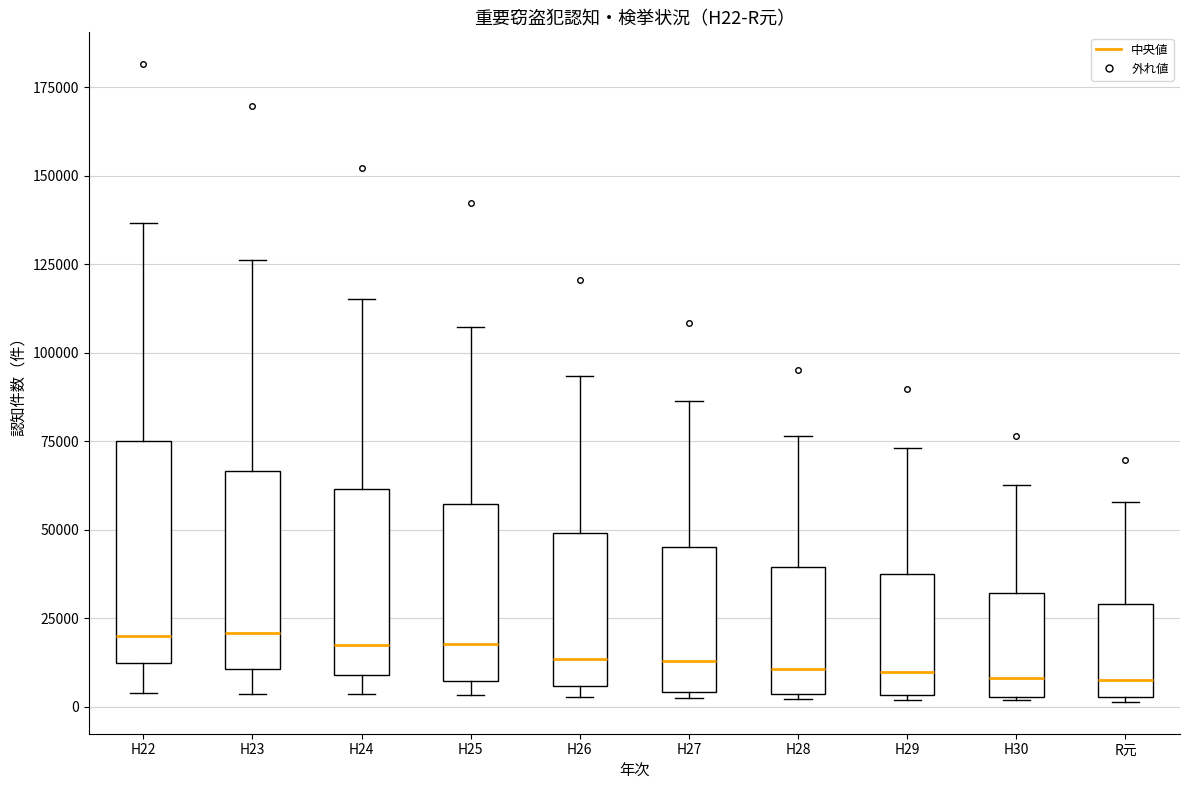

Reading left to right, read every box against the y-axis: the position of its median line, the range the box covers, and the ends of its whiskers. The values are not printed on the chart, so give them approximately, as read against the axis.

H22: median 20000, box 15000 to 75000, whiskers 5000 to 135000
H23: median 20000, box 10000 to 65000, whiskers 5000 to 125000
H24: median 15000, box 10000 to 60000, whiskers 5000 to 115000
H25: median 20000, box 5000 to 55000, whiskers 5000 (just below the box's lower edge) to 105000
H26: median 15000, box 5000 to 50000, whiskers 5000 (just below the box's lower edge) to 95000
H27: median 15000, box 5000 to 45000, whiskers 0 to 85000
H28: median 10000, box 5000 to 40000, whiskers 0 to 75000
H29: median 10000, box 5000 to 35000, whiskers 0 to 75000
H30: median 10000, box 5000 to 30000, whiskers 0 to 65000
R元: median 10000, box 5000 to 30000, whiskers 0 to 60000